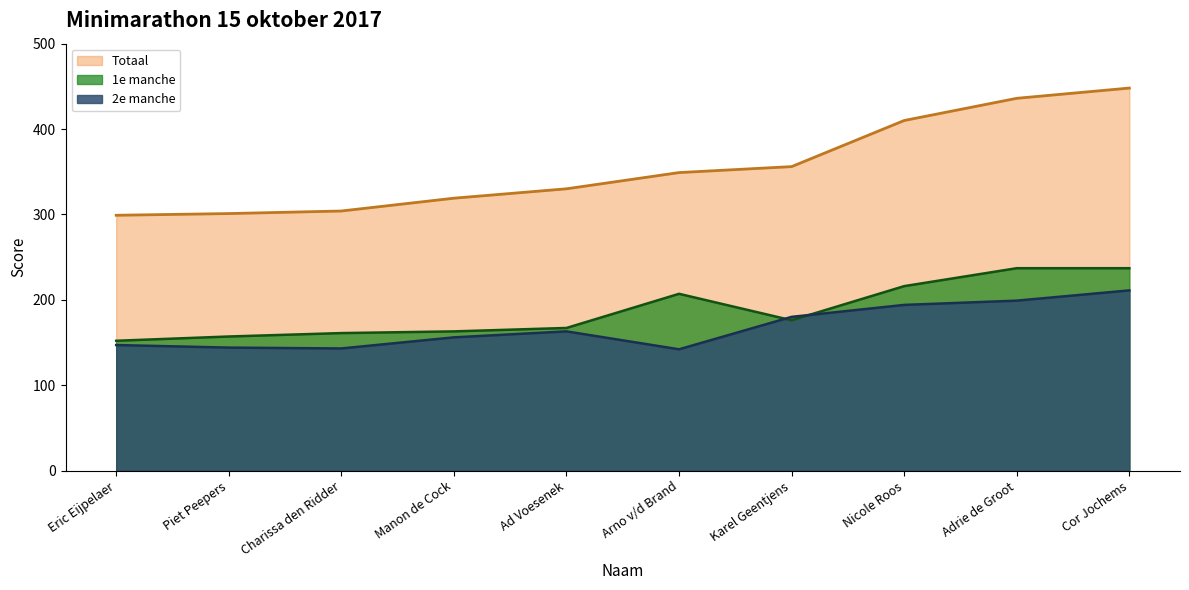

How many data points in 1e manche are less than 176?

5